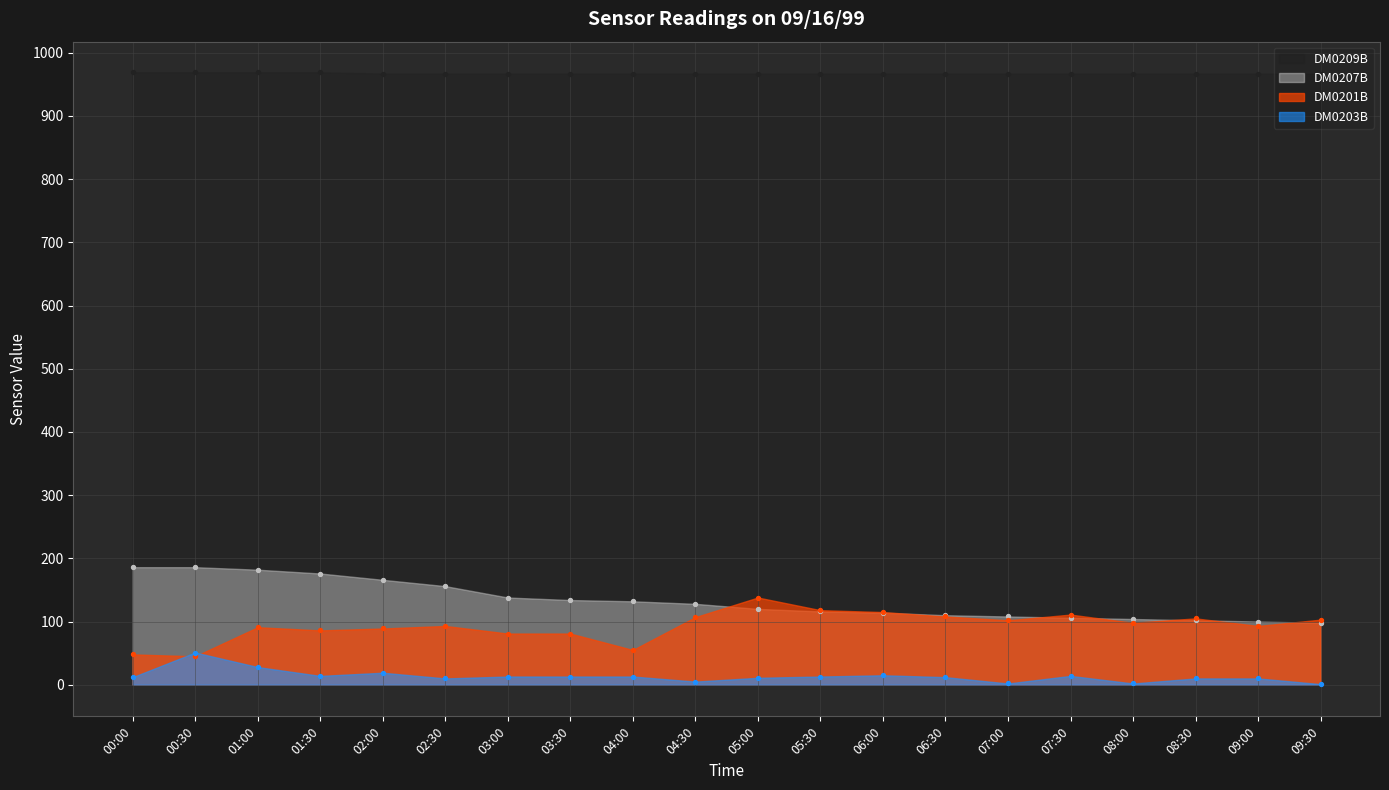

Which series has the largest total across all categories?

DM0209B